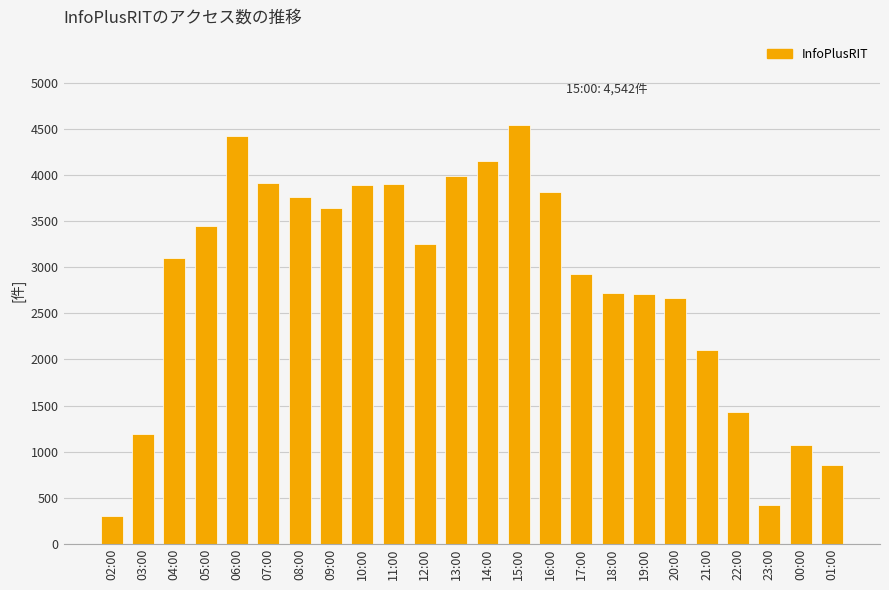

True or false: the data shows 3098 at 04:00.

True